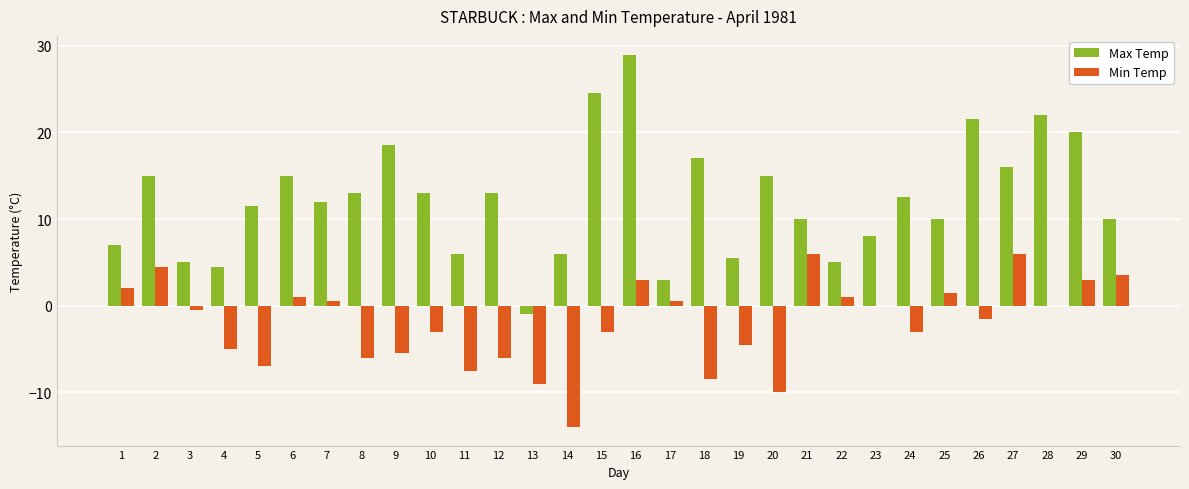

What is the average value of the Min Temp series?

-2.0